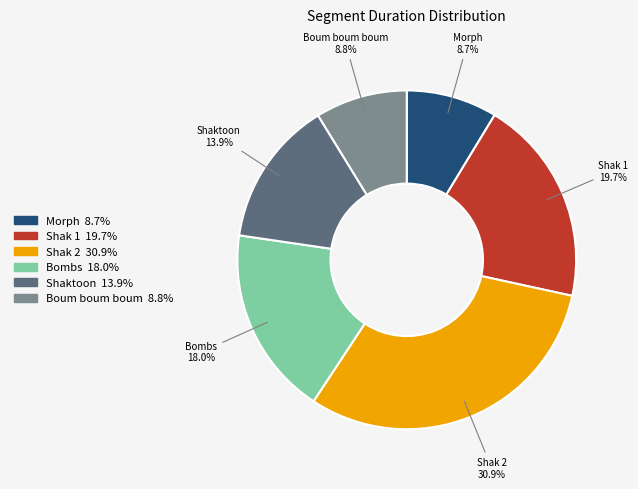

What percentage is the Morph slice, to the nearest percent?

9%